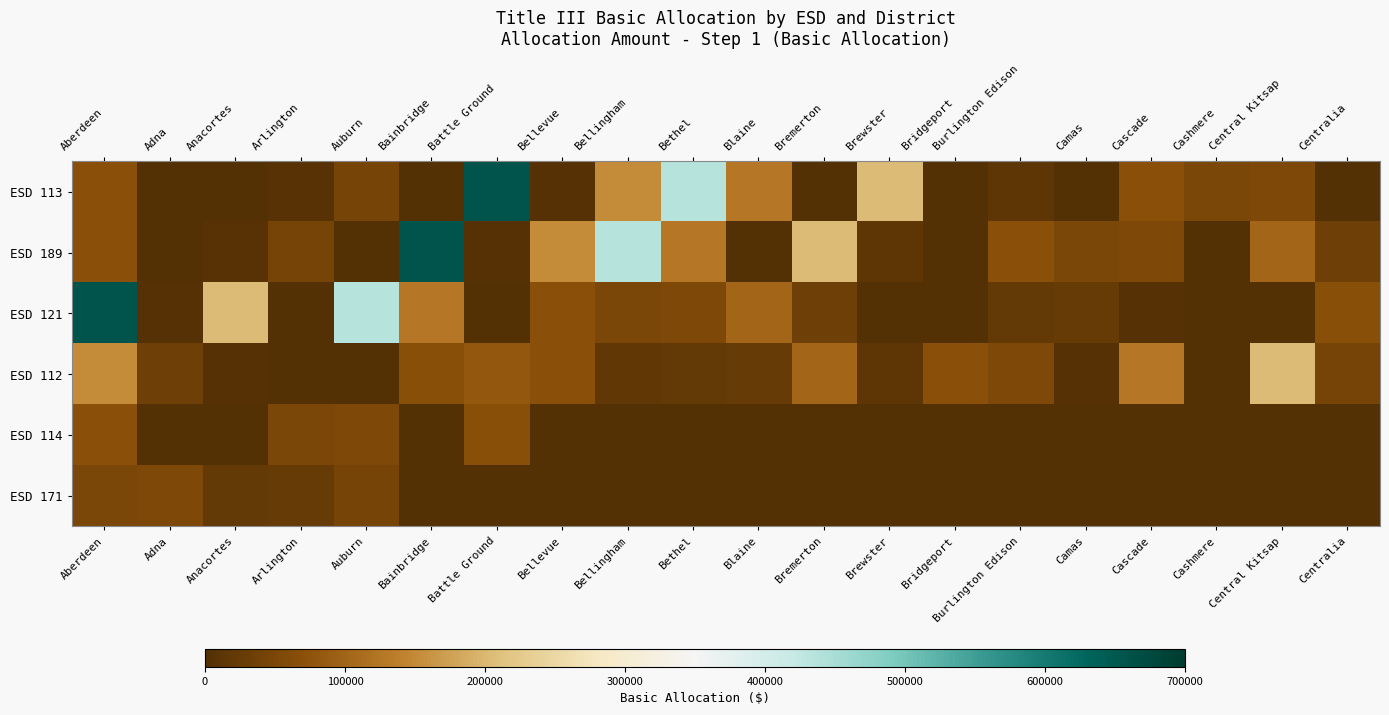

How many distinct data groups are displayed?

6